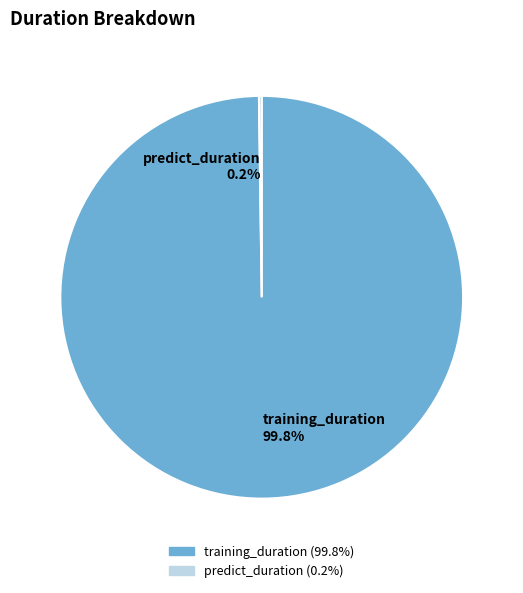

What percentage is NOT represented by training_duration 99.8%?

0.2%